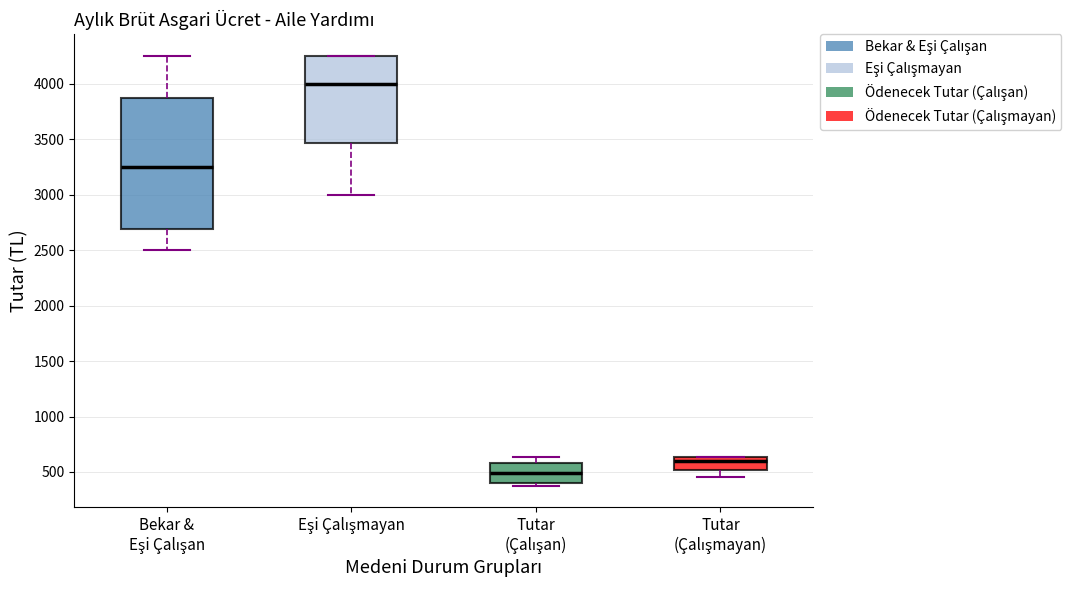

Reading left to right, transcribe this box plot: for each box, give where its median line is, the range the box spans, and where its two whiskers end, as read against the y-axis. The values are not printed on the chart, so give them approximately, as read against the axis.

Bekar & Eşi Çalışan: median 3250, box 2700 to 3900, whiskers 2500 to 4250
Eşi Çalışmayan: median 4000, box 3450 to 4250, whiskers 3000 to 4250
Tutar (Çalışan): median 500, box 400 to 600, whiskers 400 (just below the box's lower edge) to 650
Tutar (Çalışmayan): median 600, box 500 to 650, whiskers 450 to 650